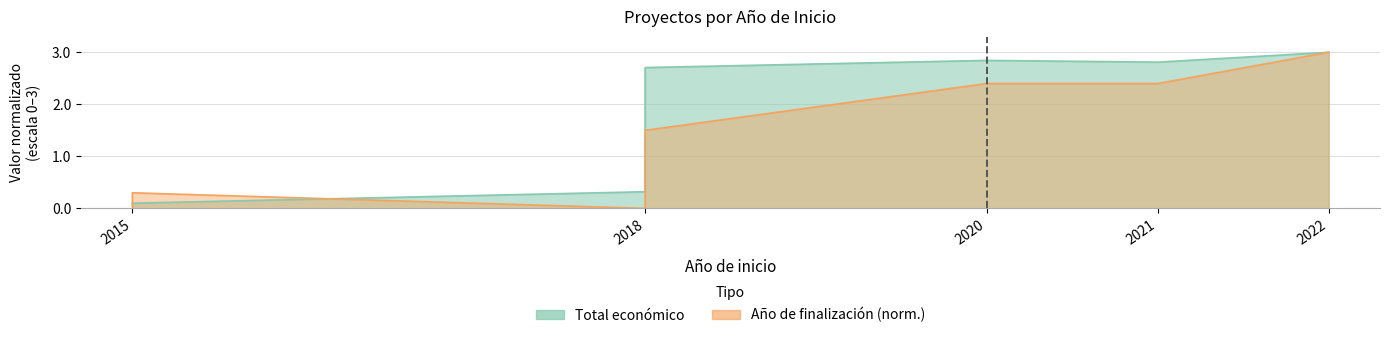

What is the difference between the values at 2015 and 2020?

2.8